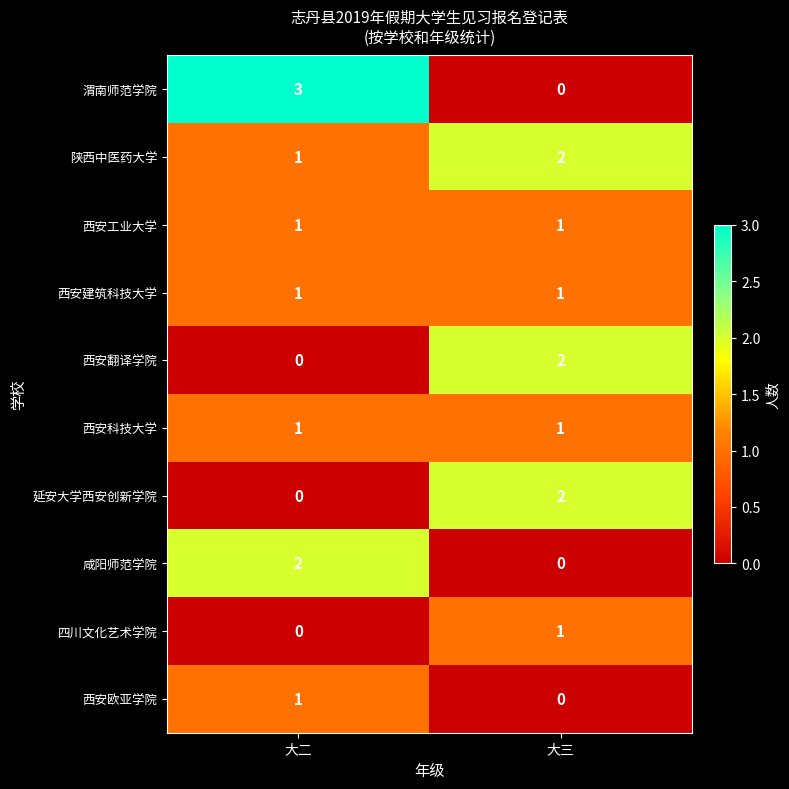

What is the total value across all series at 大二?

10